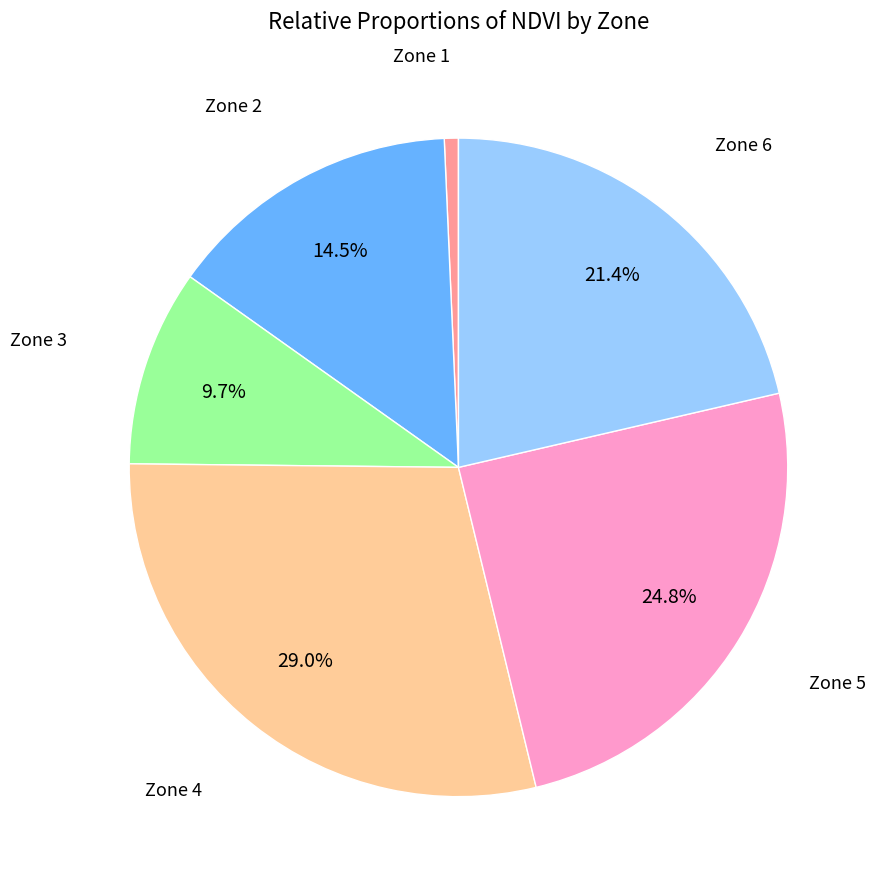

Combined, what portion of the pie is Zone 5 and Zone 6?

46.2%